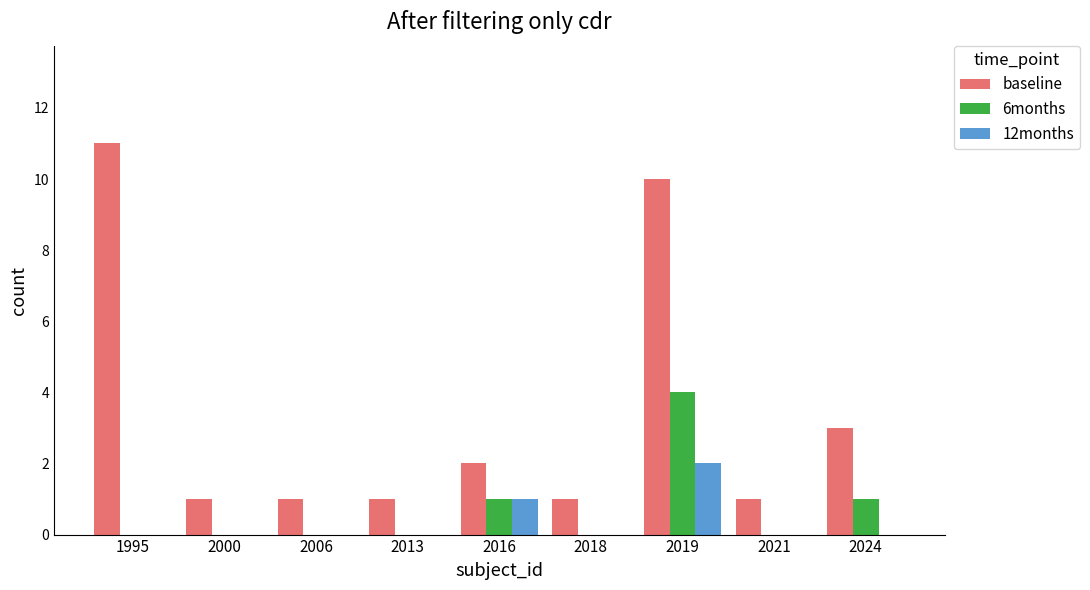

Does the chart contain stacked bars?

No